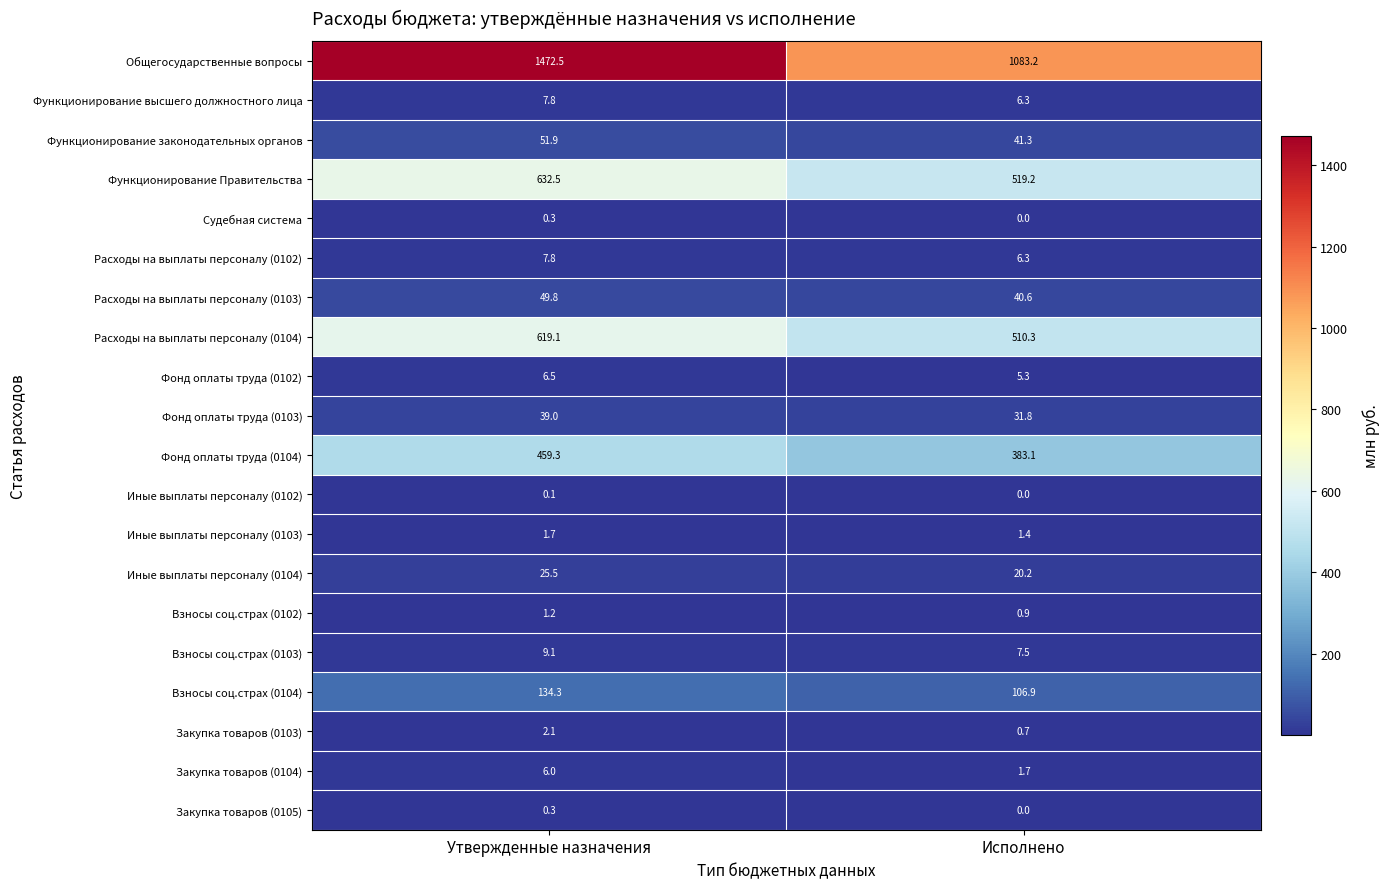

At which label is Судебная система closest to 0?

Исполнено